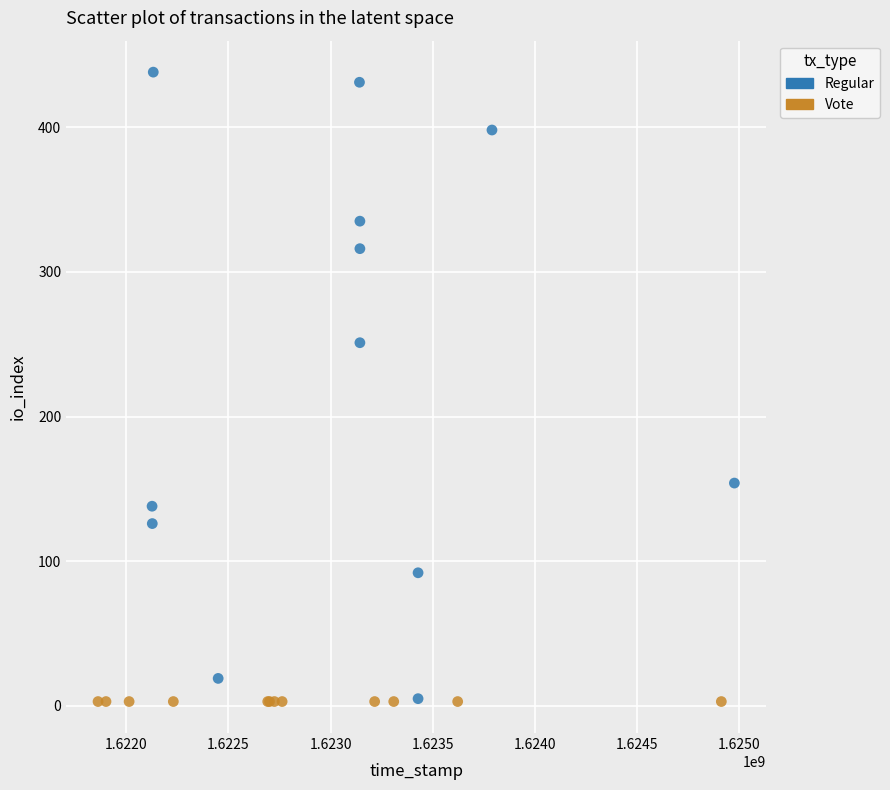

Which series contains the highest Y value?

Regular